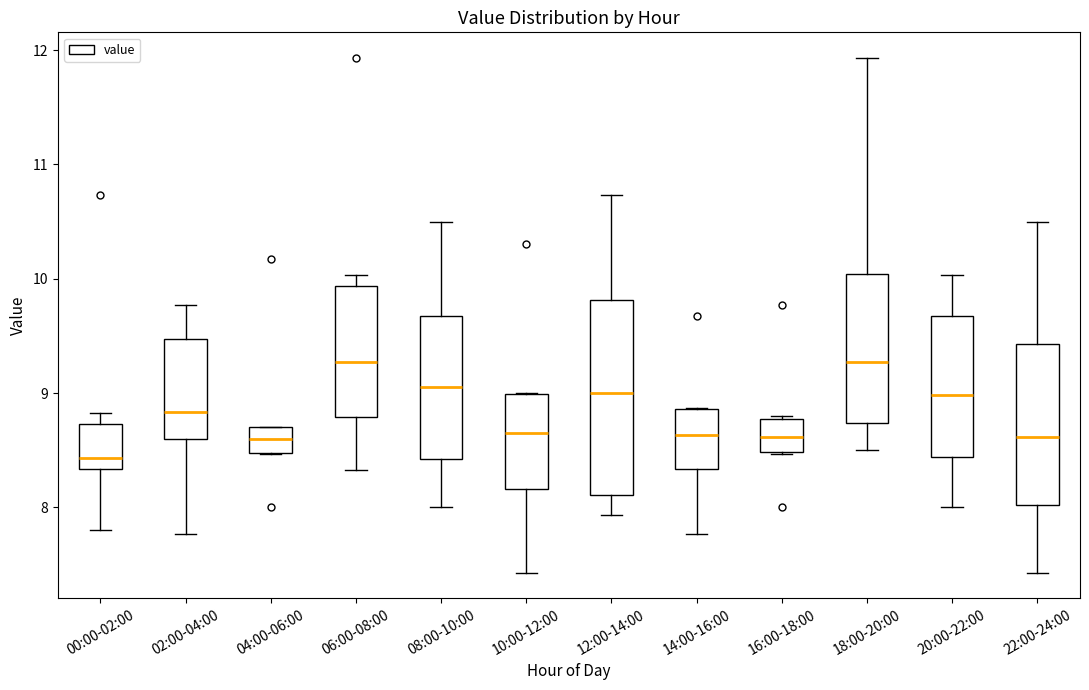

Reading left to right, read every box against the y-axis: the position of its median line, the range the box covers, and the ends of its whiskers. The values are not printed on the chart, so give them approximately, as read against the axis.

00:00-02:00: median 8.4, box 8.3 to 8.7, whiskers 7.8 to 8.8
02:00-04:00: median 8.8, box 8.6 to 9.5, whiskers 7.8 to 9.8
04:00-06:00: median 8.6, box 8.5 to 8.7, whiskers 8.5 to 8.7
06:00-08:00: median 9.3, box 8.8 to 9.9, whiskers 8.3 to 10.0
08:00-10:00: median 9.1, box 8.4 to 9.7, whiskers 8.0 to 10.5
10:00-12:00: median 8.7, box 8.2 to 9.0, whiskers 7.4 to 9.0
12:00-14:00: median 9.0, box 8.1 to 9.8, whiskers 7.9 to 10.7
14:00-16:00: median 8.6, box 8.3 to 8.9, whiskers 7.8 to 8.9
16:00-18:00: median 8.6, box 8.5 to 8.8, whiskers 8.5 to 8.8
18:00-20:00: median 9.3, box 8.7 to 10.0, whiskers 8.5 to 11.9
20:00-22:00: median 9.0, box 8.4 to 9.7, whiskers 8.0 to 10.0
22:00-24:00: median 8.6, box 8.0 to 9.4, whiskers 7.4 to 10.5